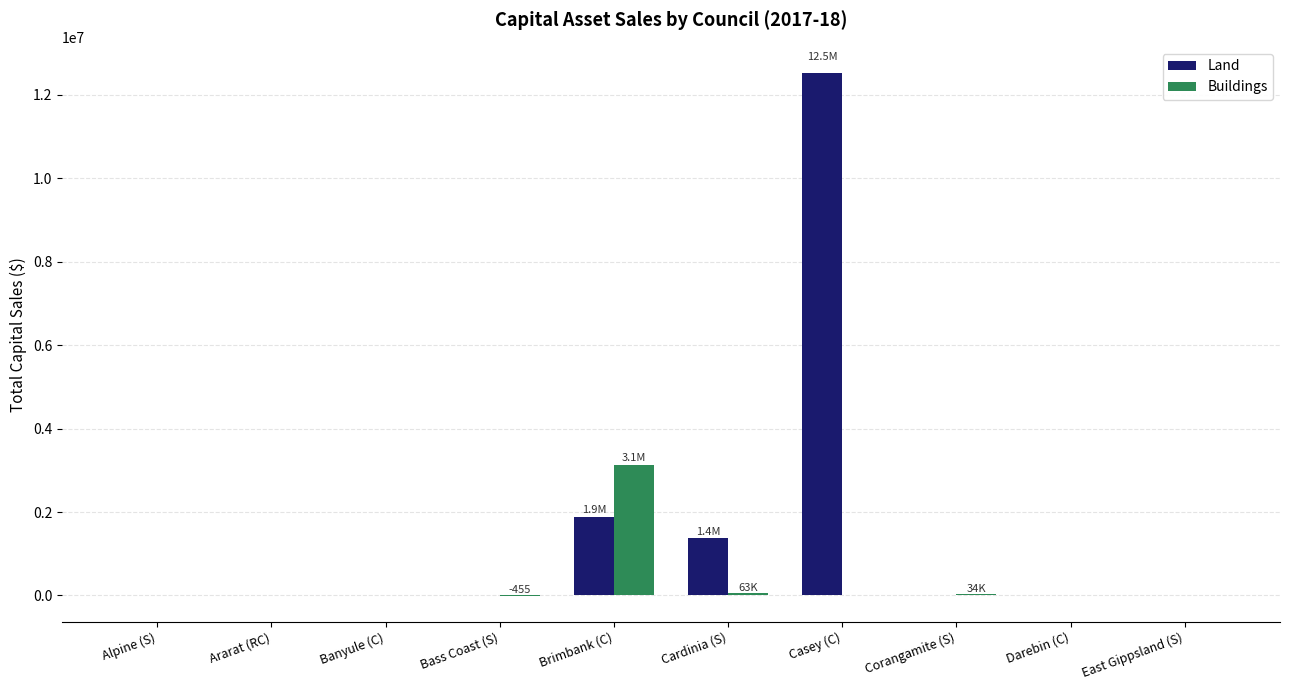

Which series changed the most between Alpine (S) and Cardinia (S)?

Land